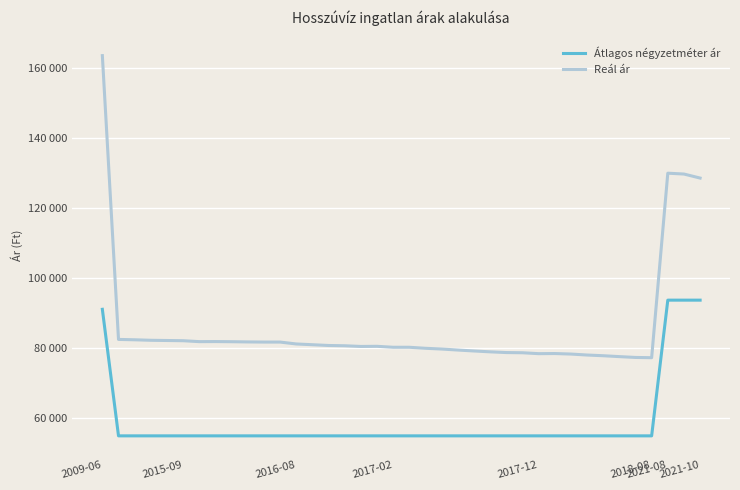

True or false: Reál ár and Átlagos négyzetméter ár intersect in this chart.

False